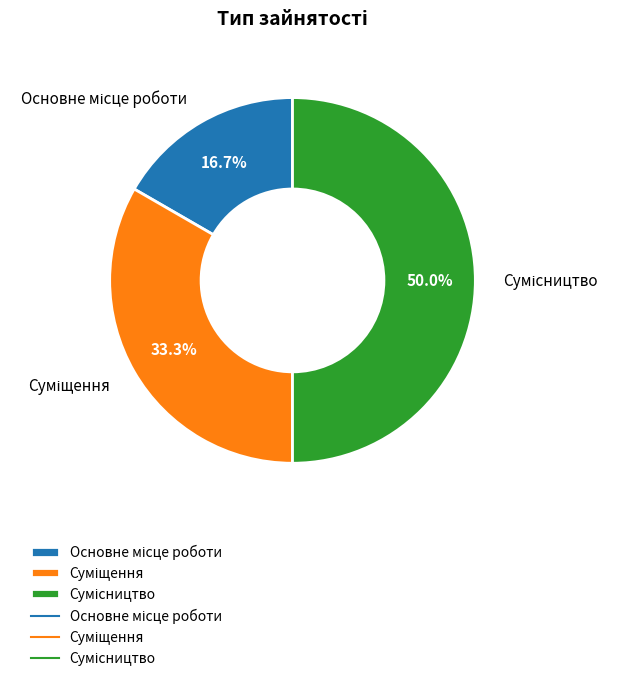

To the nearest percent, what is the difference between the Основне місце роботи and Сумісництво slice percentages?

33%